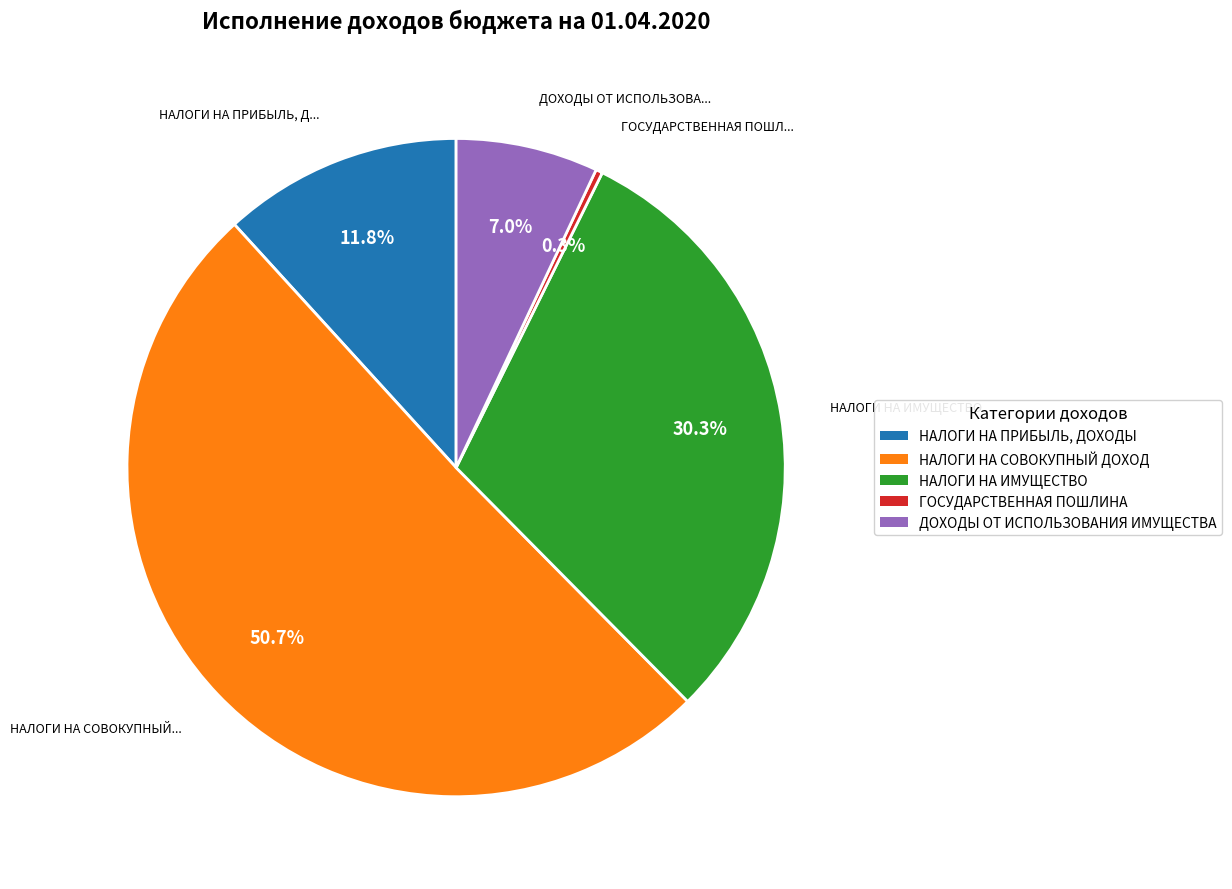

Which slice is the largest?

НАЛОГИ НА СОВОКУПНЫЙ ДОХОД